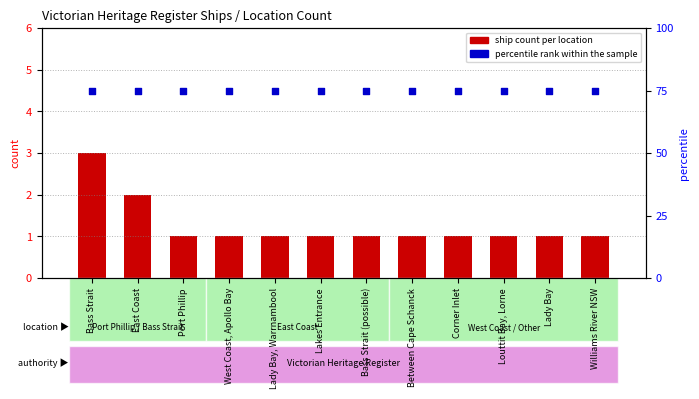

Which series contains the highest Y value?

percentile rank within the sample